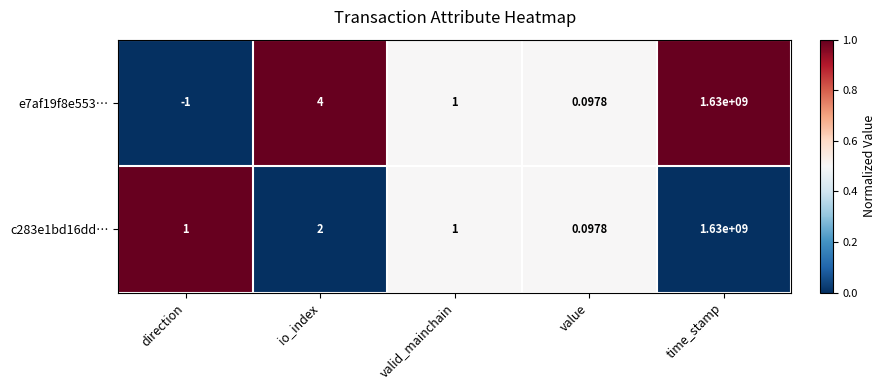

Rank the categories by e7af19f8e553… value from lowest to highest.

direction, value, valid_mainchain, io_index, time_stamp